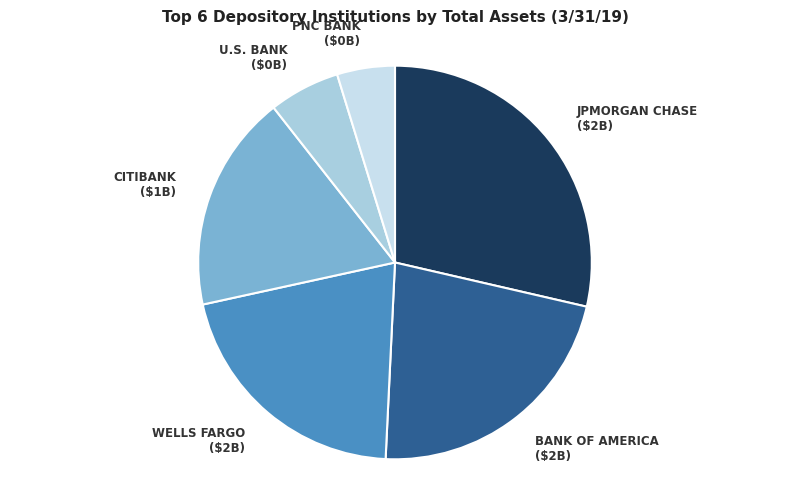

How many segments does this pie chart have?

6